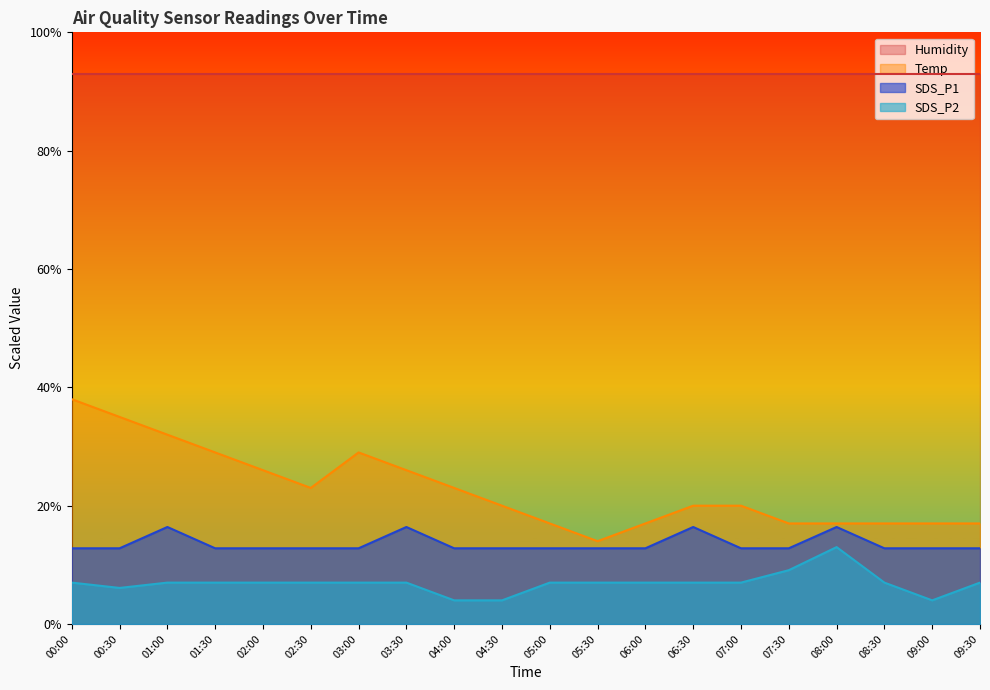

True or false: Temp has a value of 23.0 at 04:00.

True